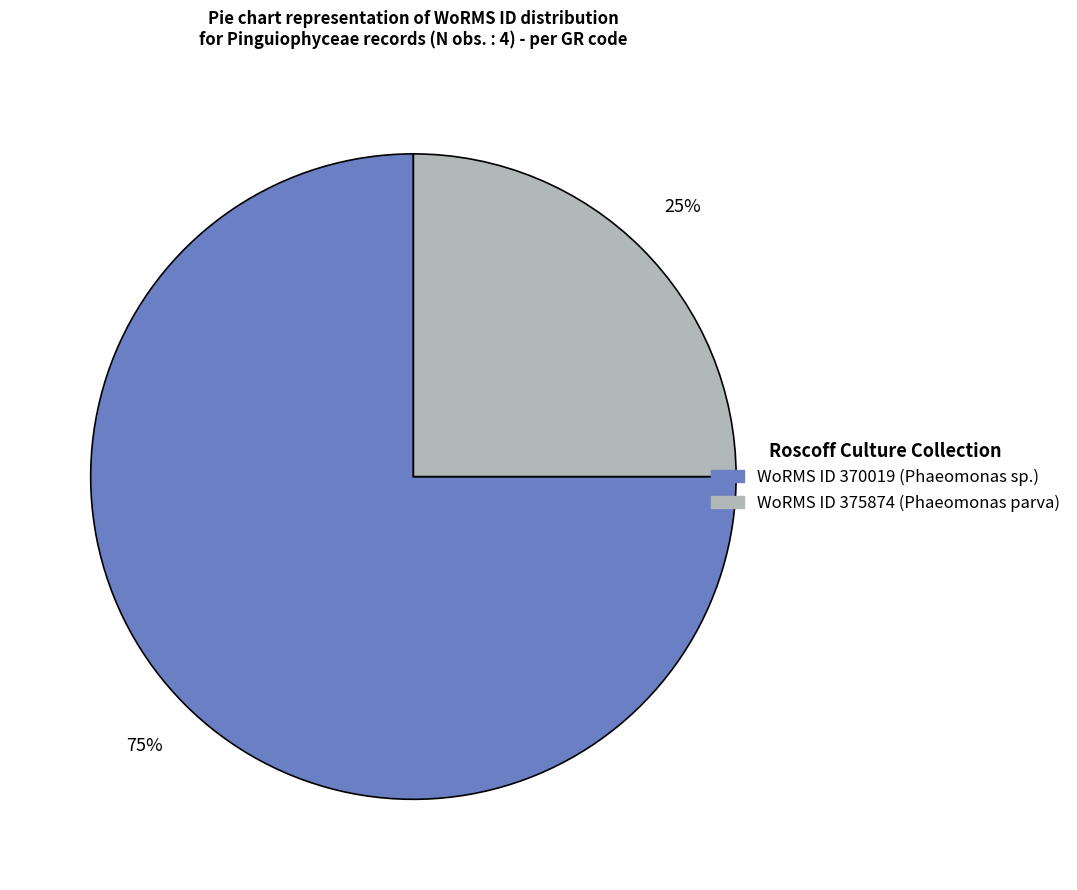

To the nearest percent, what is the difference between the largest and smallest slice percentages?

50%